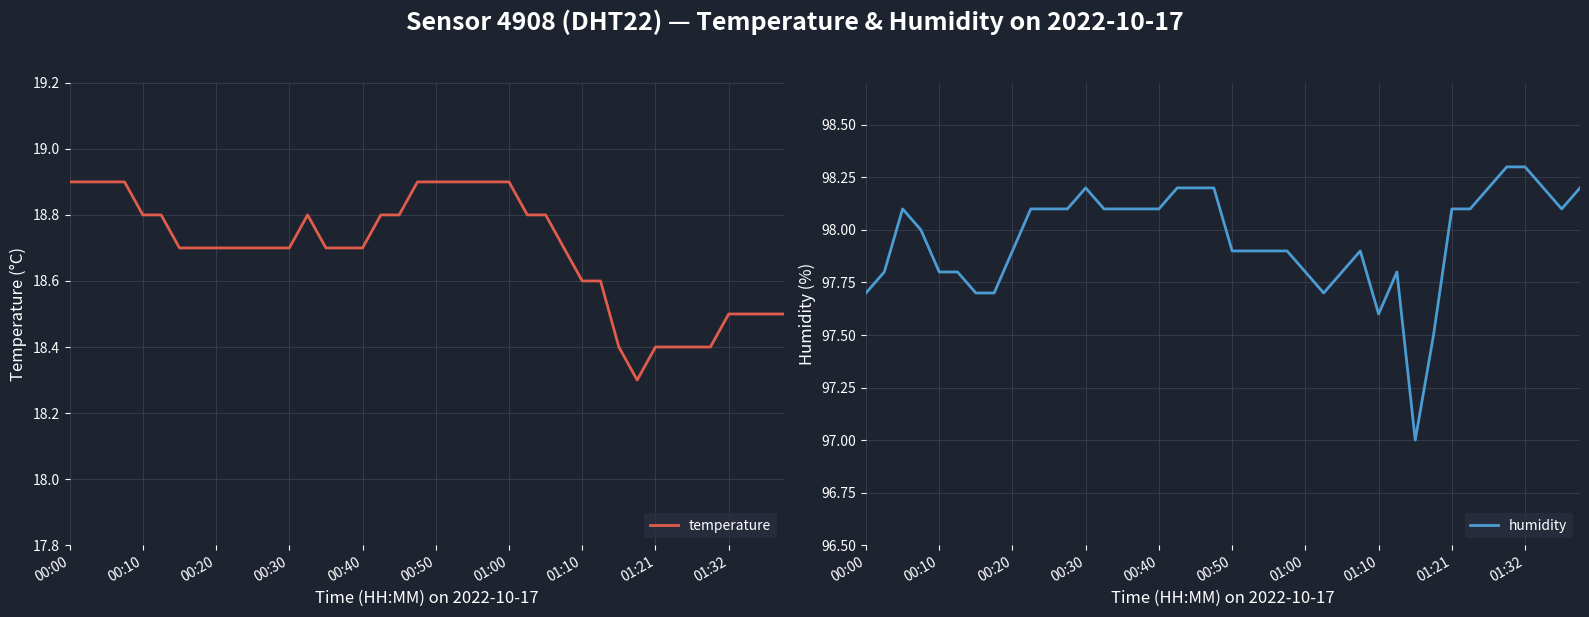

Reading left to right, transcribe all the data shown in this chart.

temperature: 18.9	18.9	18.9	18.9	18.8	18.8	18.7	18.7	18.7	18.7	18.7	18.7	18.7	18.8	18.7	18.7	18.7	18.8	18.8	18.9	18.9	18.9	18.9	18.9	18.9	18.8	18.8	18.7	18.6	18.6	18.4	18.3	18.4	18.4	18.4	18.4	18.5	18.5	18.5	18.5
humidity: 97.7	97.8	98.1	98.0	97.8	97.8	97.7	97.7	97.9	98.1	98.1	98.1	98.2	98.1	98.1	98.1	98.1	98.2	98.2	98.2	97.9	97.9	97.9	97.9	97.8	97.7	97.8	97.9	97.6	97.8	97.0	97.5	98.1	98.1	98.2	98.3	98.3	98.2	98.1	98.2